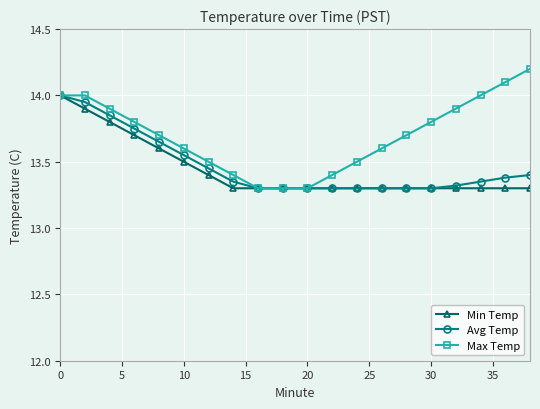

What is the greatest value displayed?

14.2